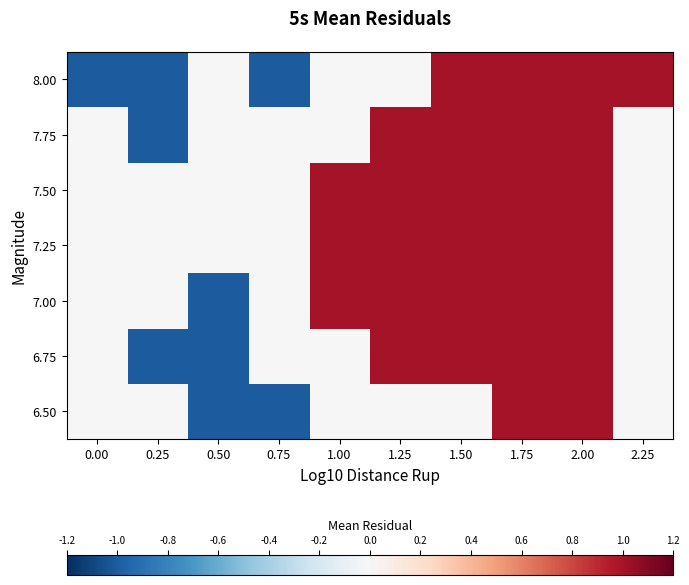

Between 1.25 and 0.25, which is larger?

1.25